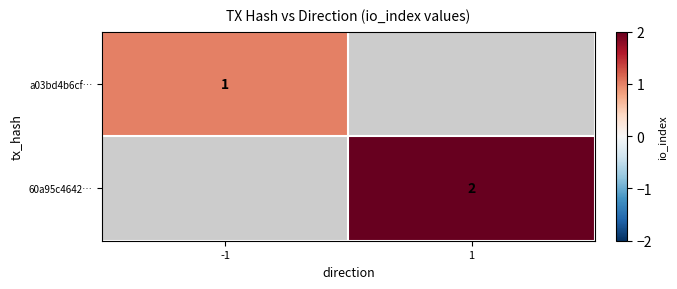

Is the value of 60a95c4642… at 1 greater than the value of a03bd4b6cf… at -1?

Yes